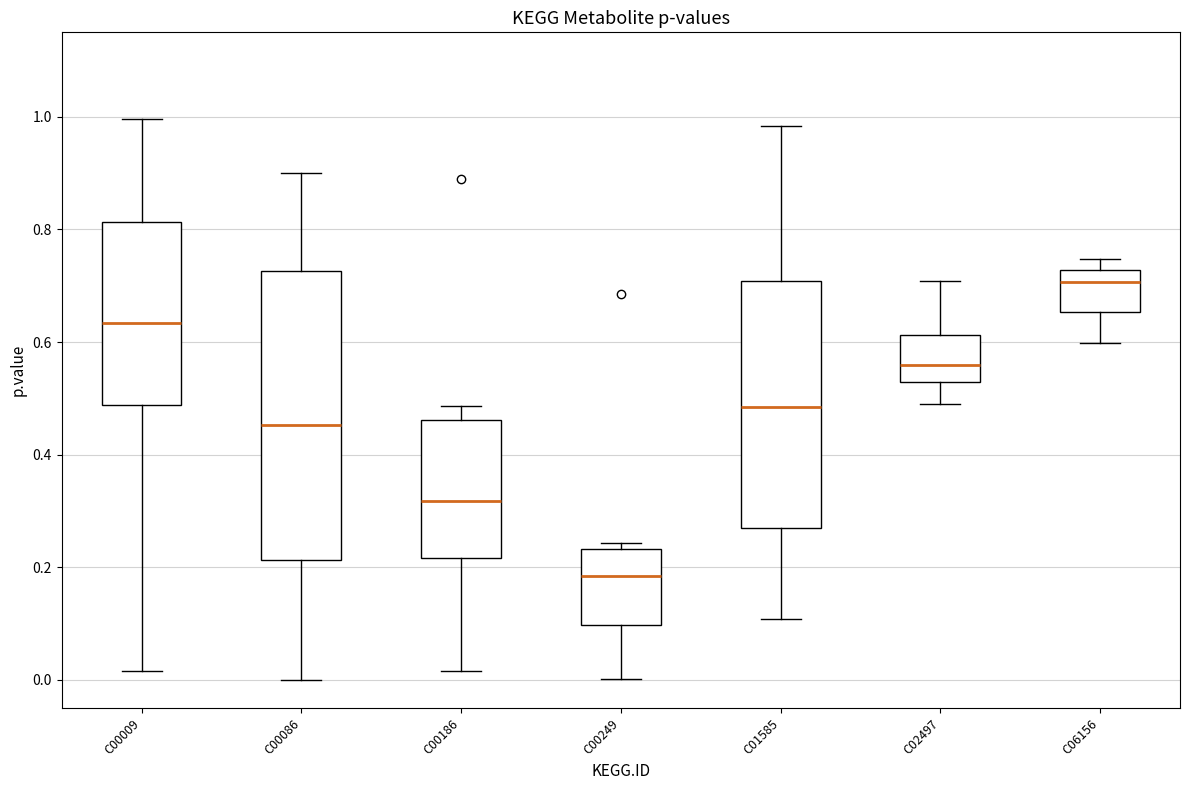

Which box's median line is the highest?

C06156